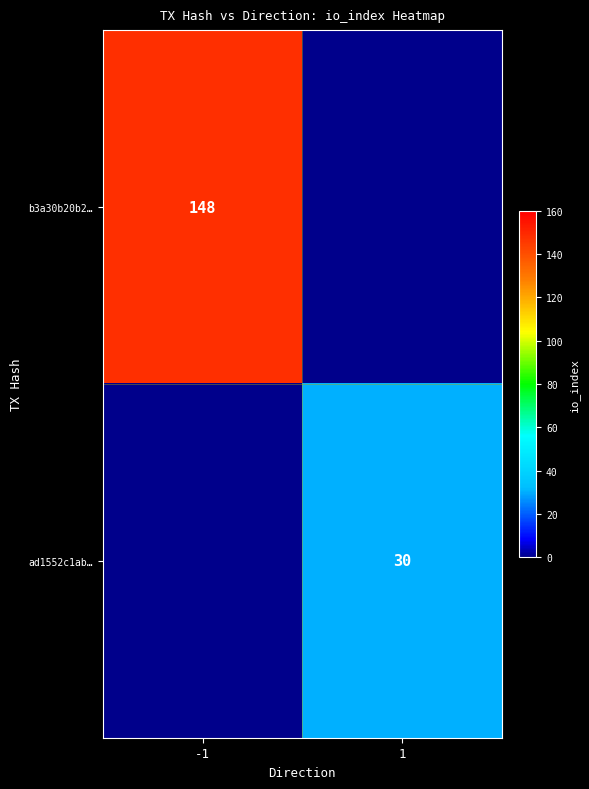

The value of b3a30b20b2… at -1 is 148. True or false?

True